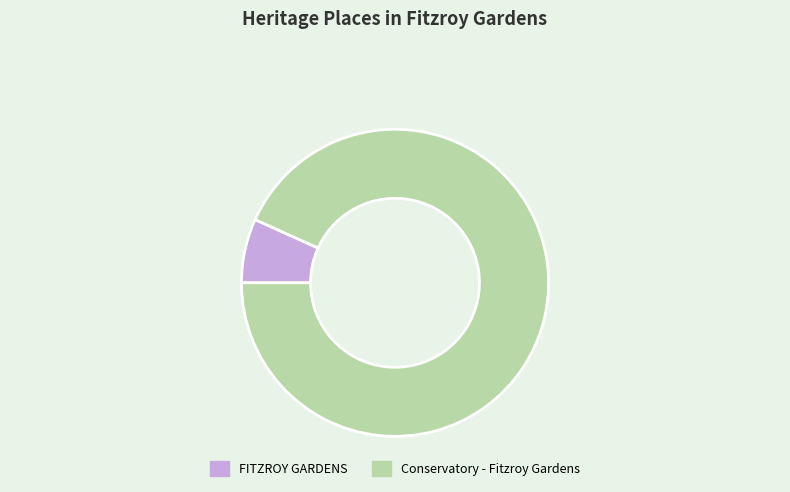

Does any single category account for the majority?

Yes